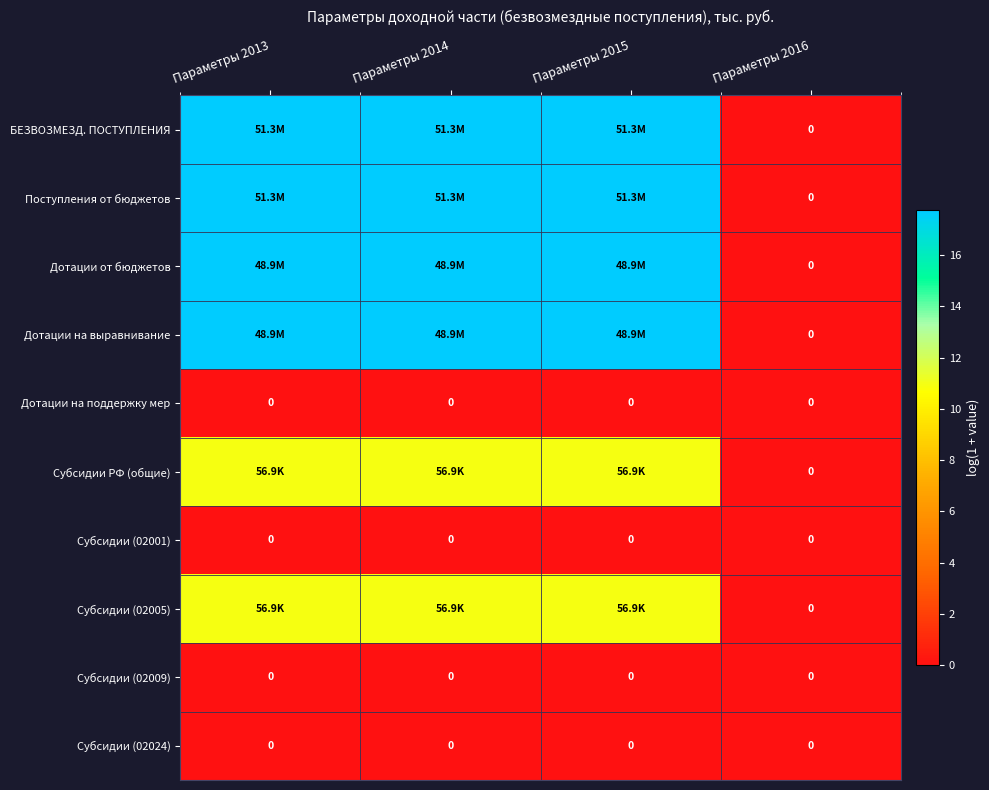

Between Параметры 2014 and Параметры 2015, which series saw the biggest shift?

БЕЗВОЗМЕЗД. ПОСТУПЛЕНИЯ